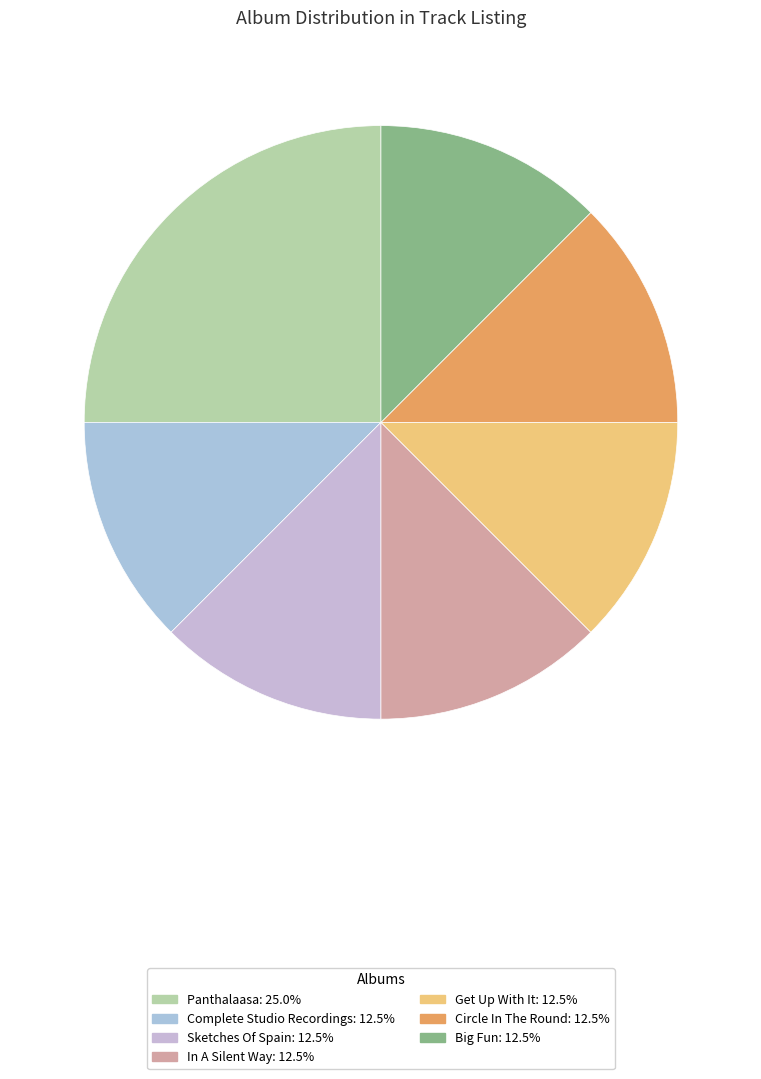

Which slice is the largest?

Panthalaasa